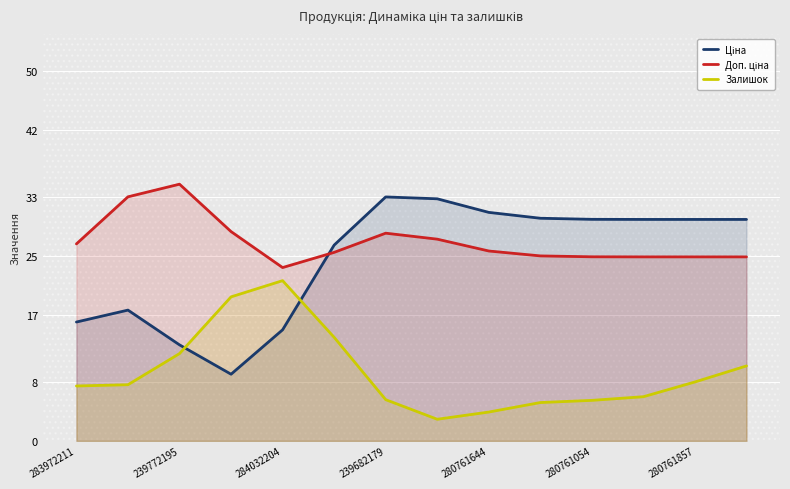

Reading left to right, extract all data points from this chart.

Ціна: 16.1	17.7	13.0	9.0	15.0	26.5	33.0	32.7	30.9	30.1	29.9	29.9	29.9	29.9
Доп. ціна: 26.6	33.0	34.7	28.3	23.4	25.5	28.1	27.3	25.7	25.0	24.9	24.9	24.9	24.9
Залишок: 7.4	7.6	11.8	19.5	21.7	14.0	5.6	2.9	3.9	5.2	5.5	6.0	8.0	10.1